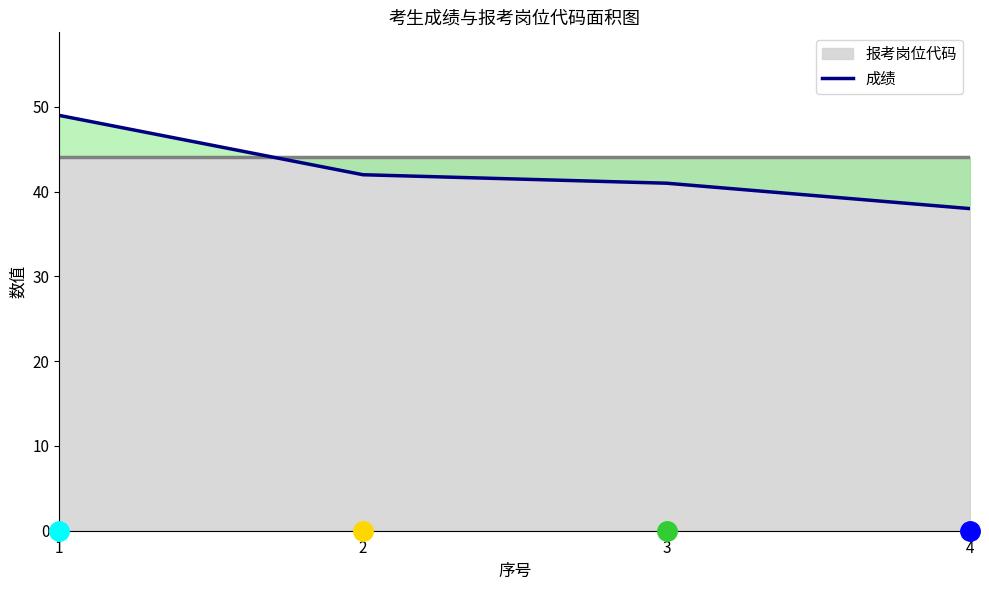

The chart shows a value of 28 at 2. True or false?

False